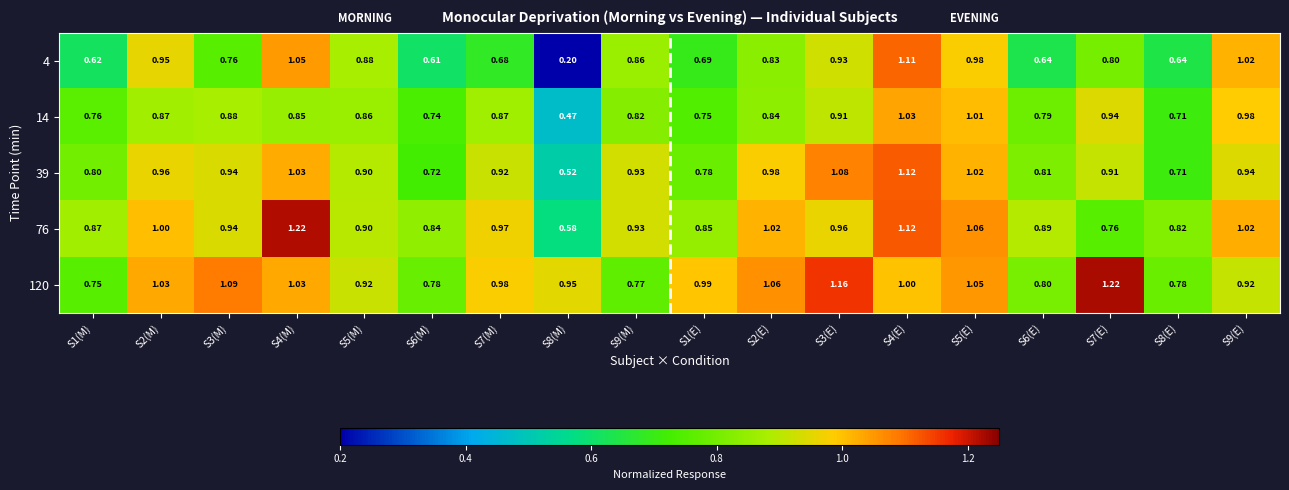

Between S4(M) and S5(M), which series saw the biggest shift?

76